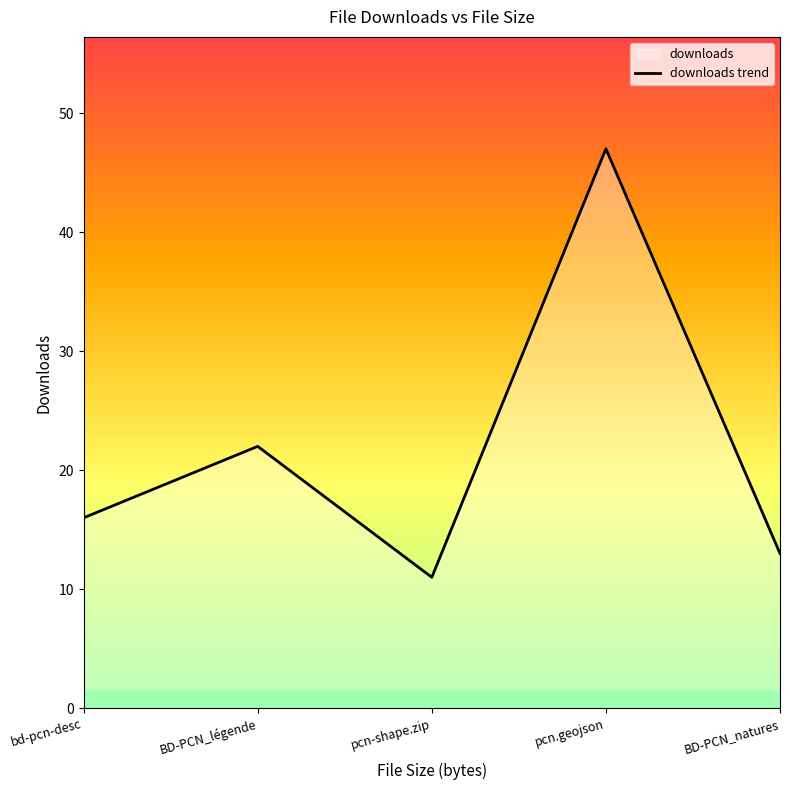

Which category has the lowest value across all series?

pcn-shape.zip